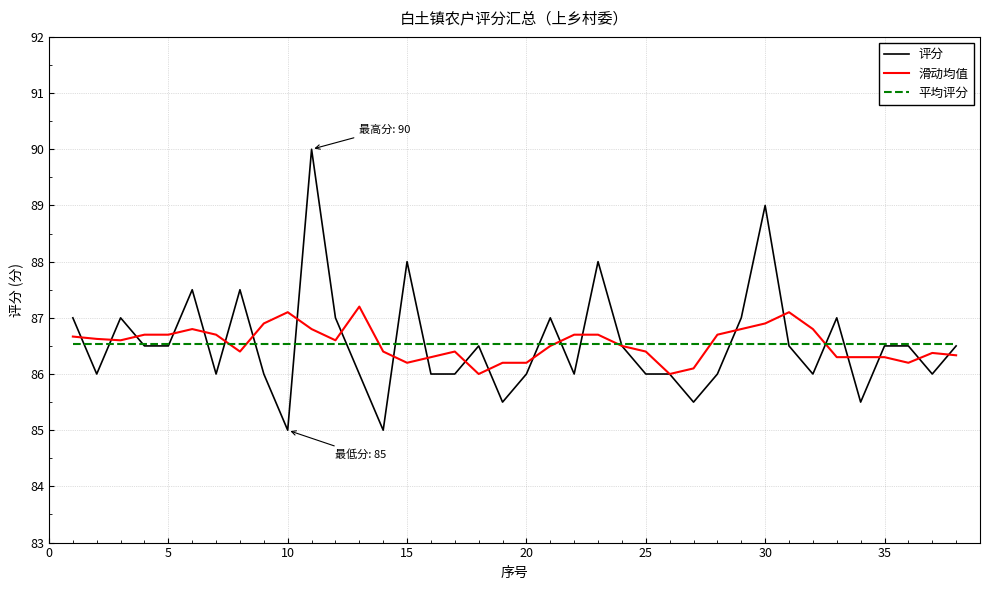

Rank the series by their maximum value, from lowest to highest.

平均评分, 滑动均值, 评分